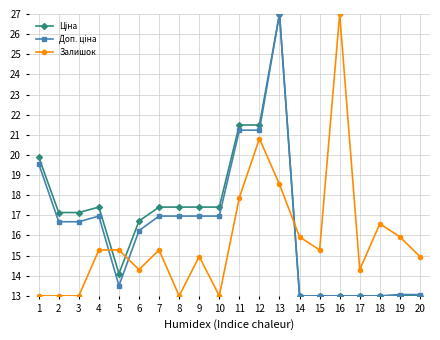

What is the difference between the maximum and minimum values in the Залишок series?

14.0